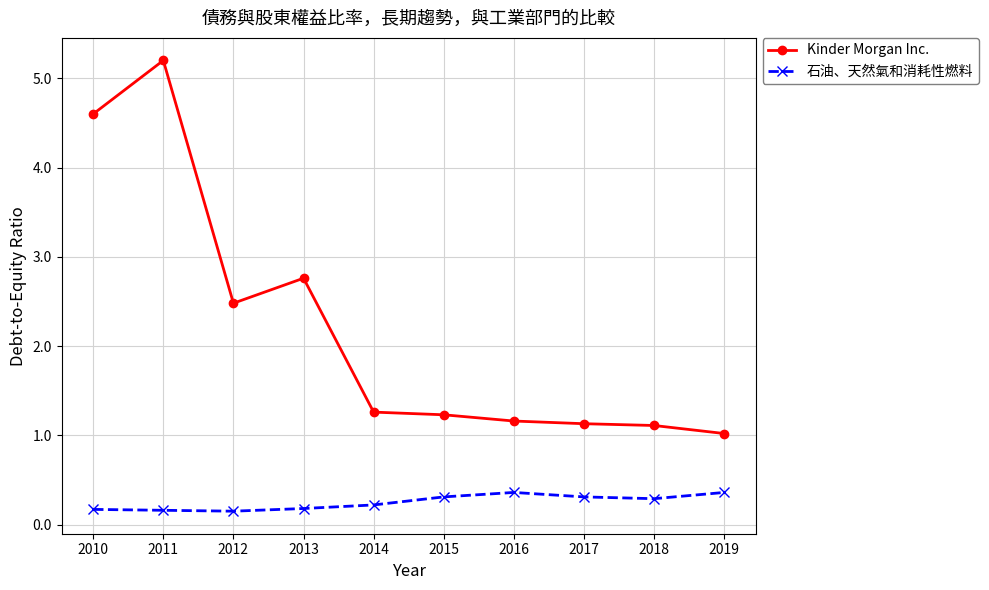

Which series changed the most between 2012 and 2018?

Kinder Morgan Inc.